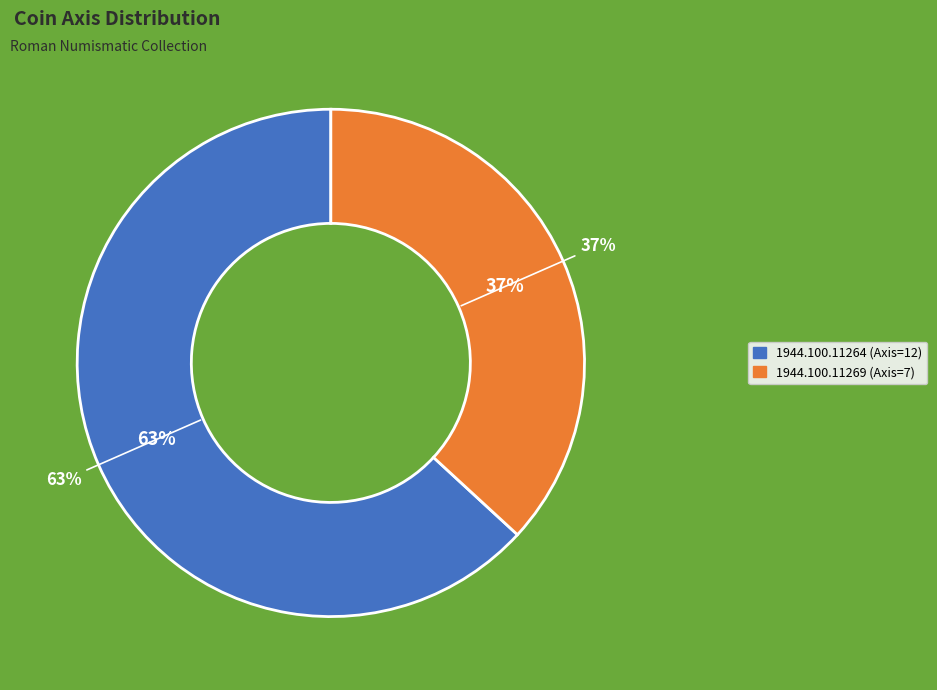

To the nearest percent, what is the difference between the 1944.100.11264 (Axis=12) and 1944.100.11269 (Axis=7) slice percentages?

26%